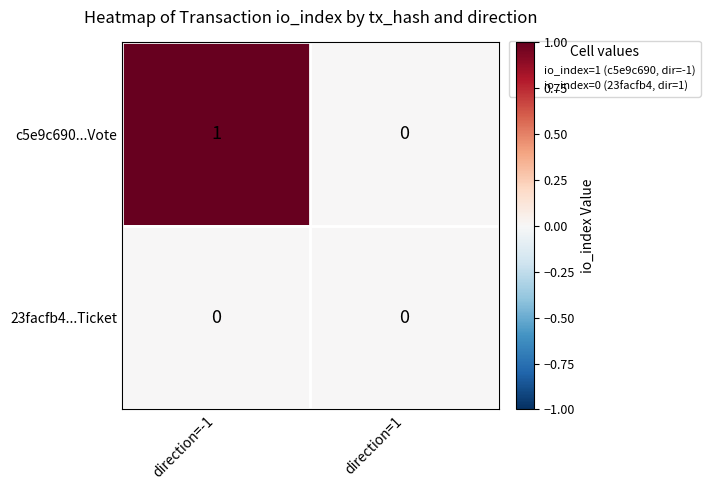

At which category is the sum across all series the highest?

direction=-1